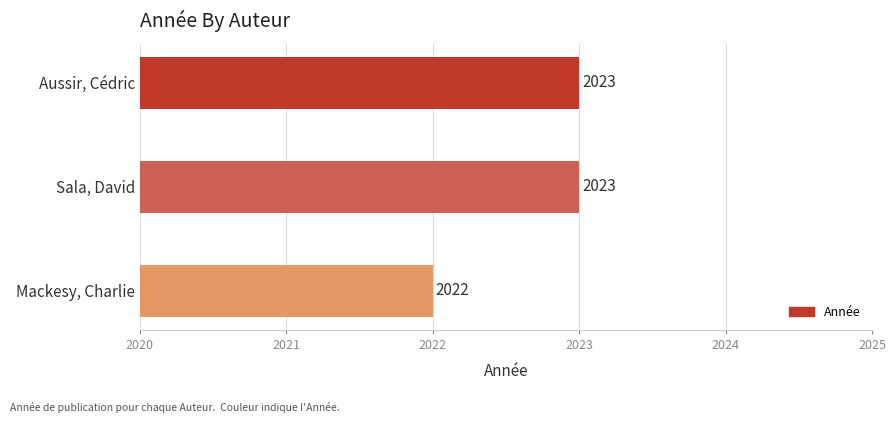

Which category has the lowest value across all series?

Mackesy, Charlie